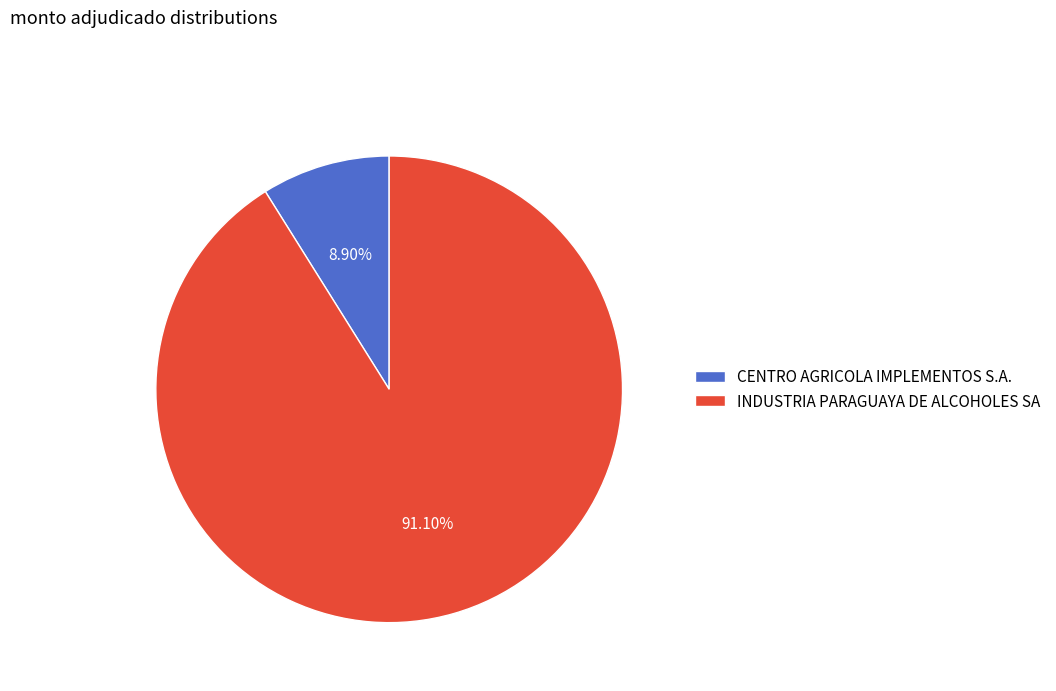

To the nearest percent, what percentage of the pie is INDUSTRIA PARAGUAYA DE ALCOHOLES SA?

91%